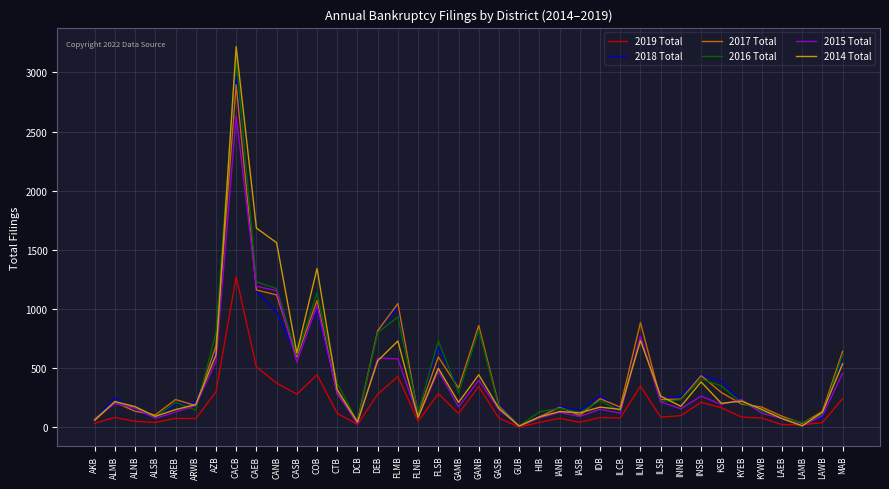

The 2014 Total series shows 204 at KSB. True or false?

True